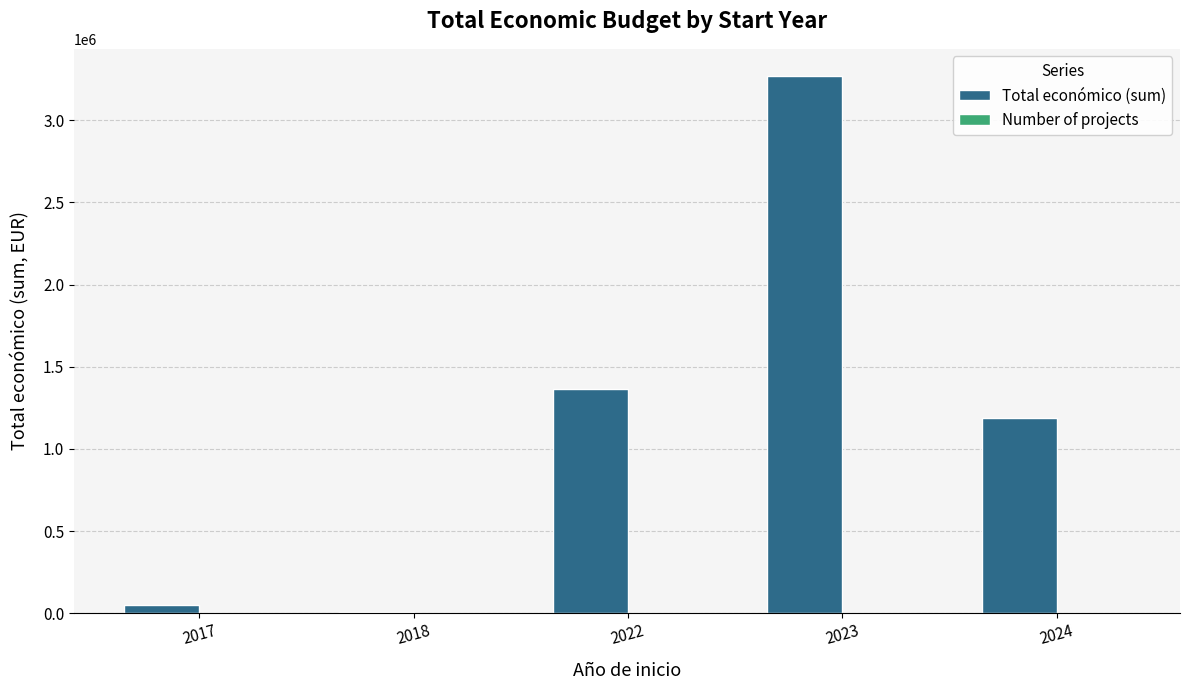

Which series has the largest total across all categories?

Total económico (sum)